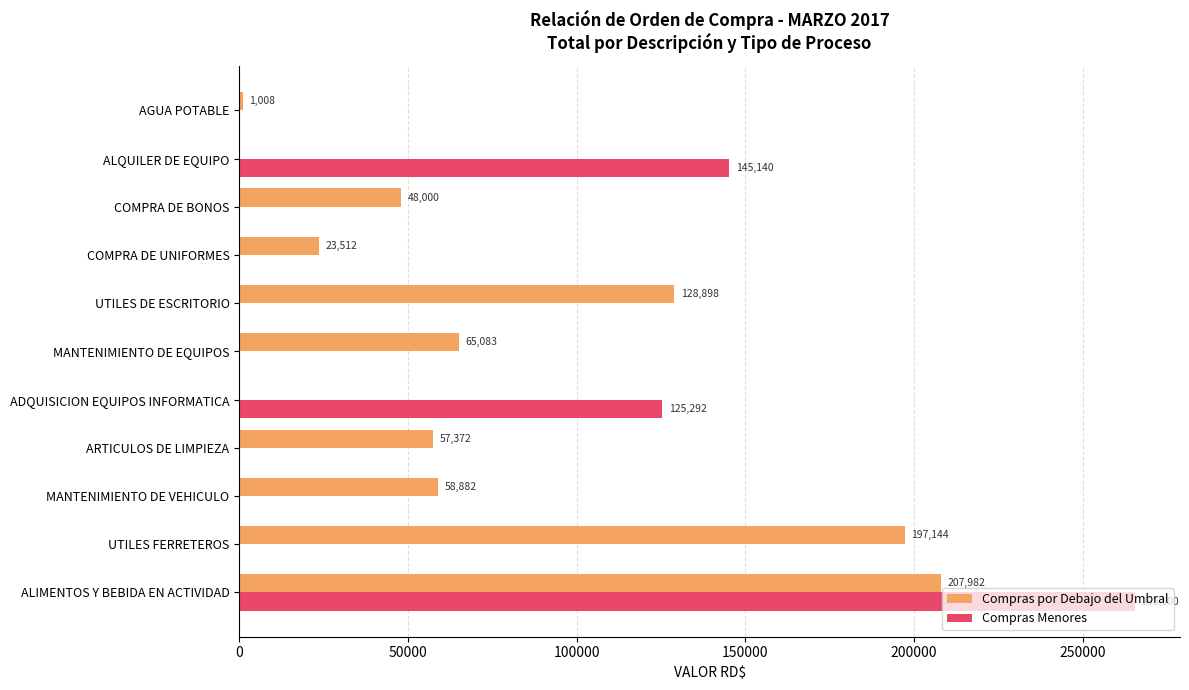

What is the highest value of the Compras Menores series?

265500.0